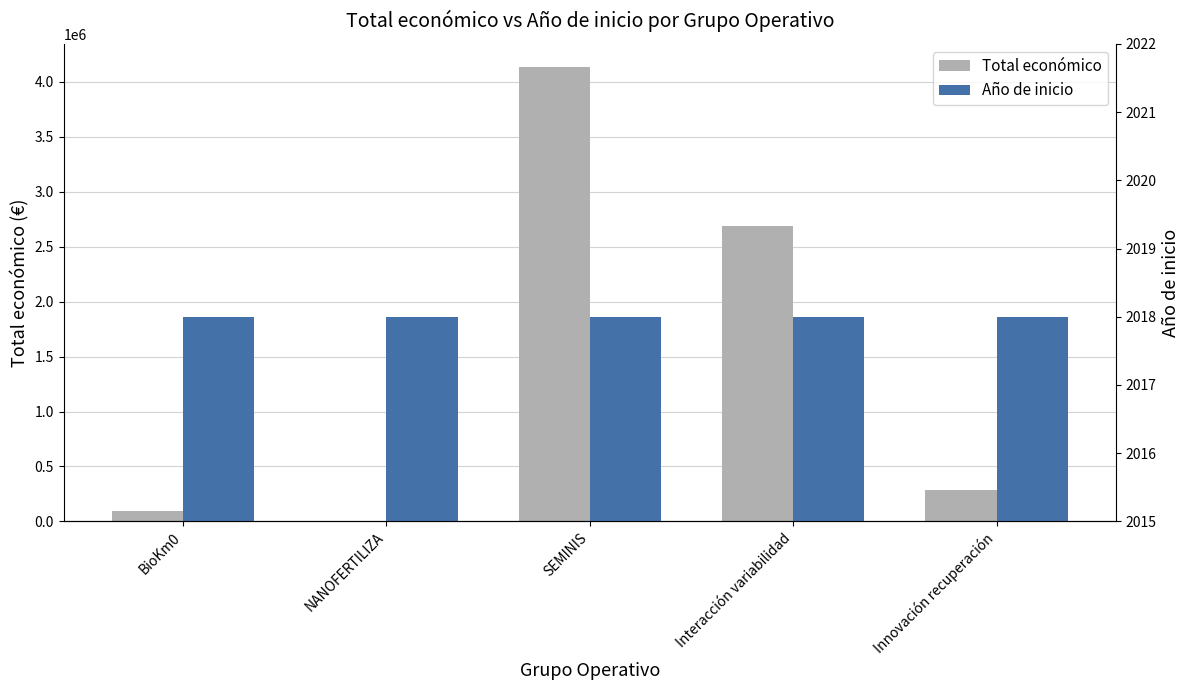

Reading left to right, transcribe all the data shown in this chart.

Total económico: BioKm0=98068	NANOFERTILIZA=0	SEMINIS=4139393	Interacción variabilidad=2685474	Innovación recuperación=280962
Año de inicio: BioKm0=2018	NANOFERTILIZA=2018	SEMINIS=2018	Interacción variabilidad=2018	Innovación recuperación=2018